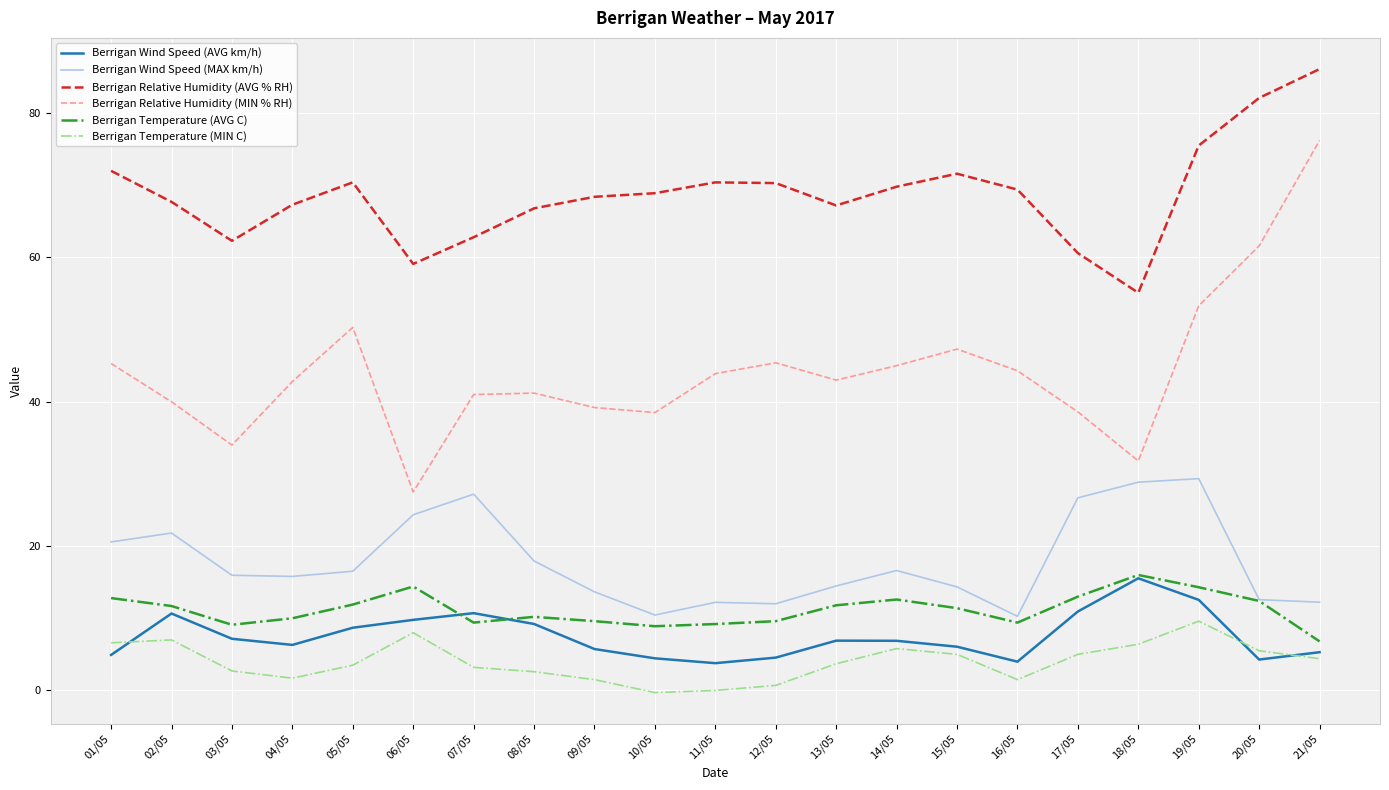

The value of Berrigan Relative Humidity (AVG % RH) at 05/05 is 70.4. True or false?

True